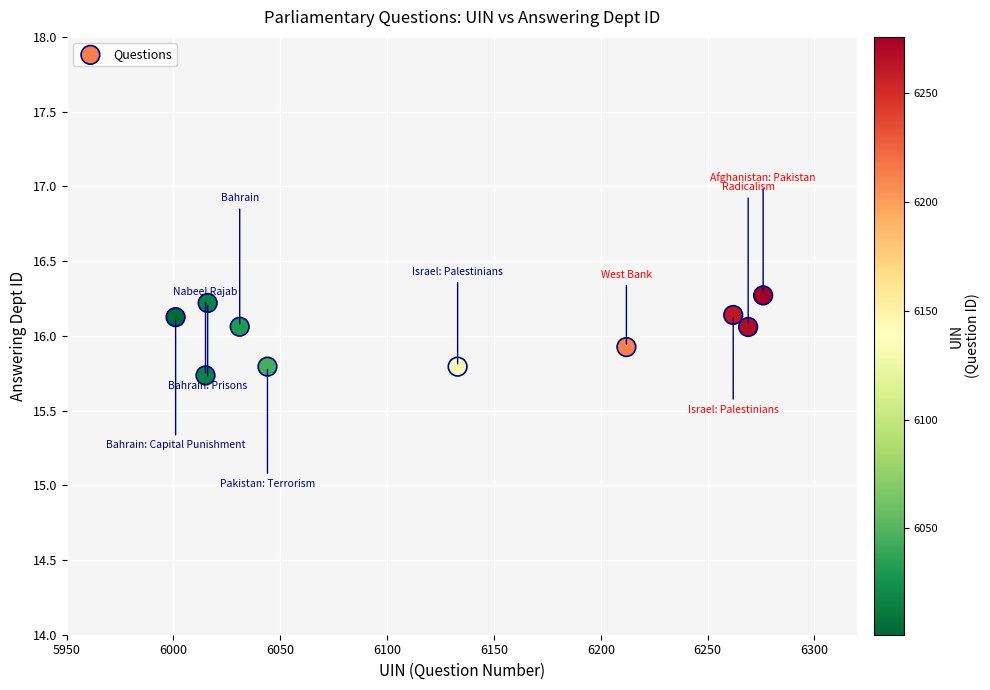

What is the average Y value?

16.0